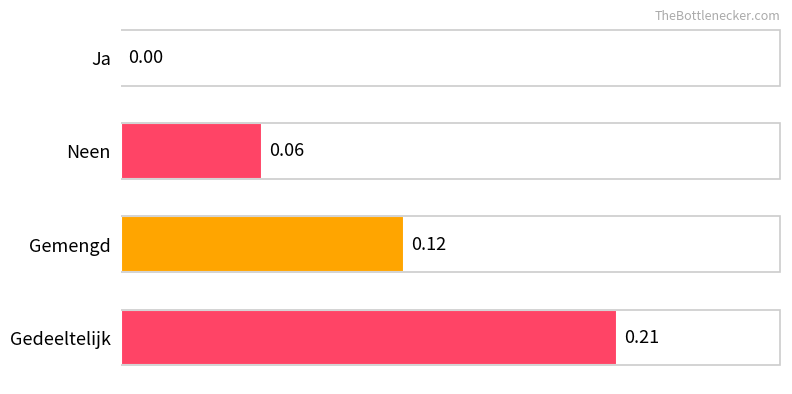

What is the change in value from Ja to Gemengd?

+0.1